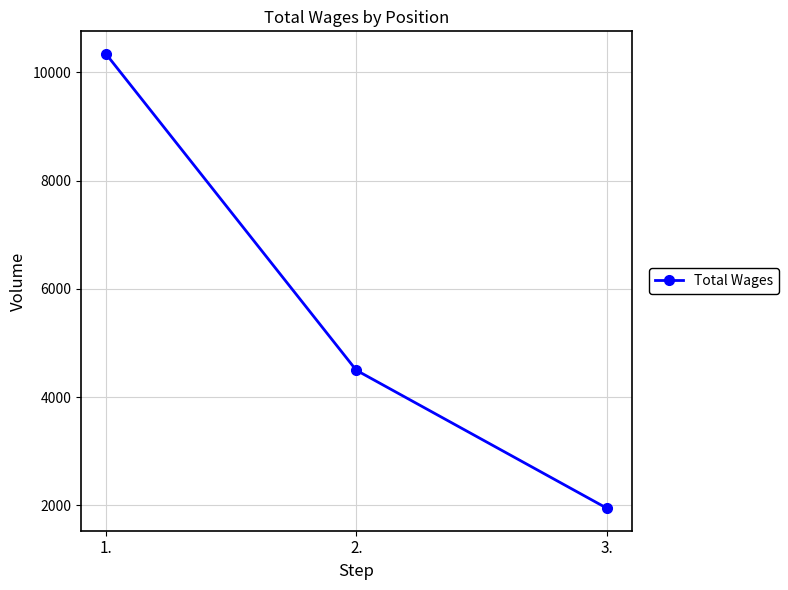

What is the difference between the maximum and minimum values?

8382